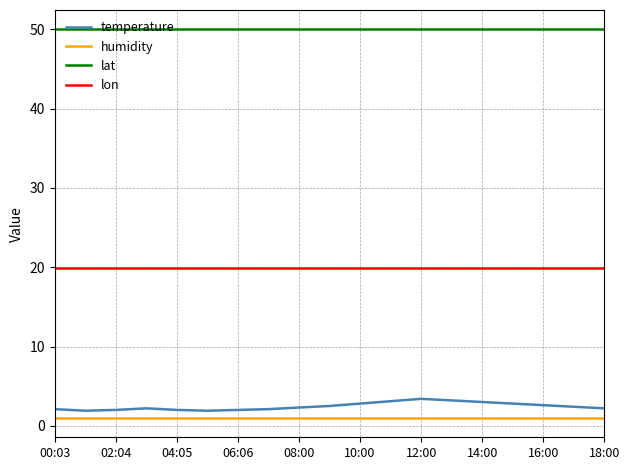

Rank the series by their maximum value, from highest to lowest.

lat, lon, temperature, humidity